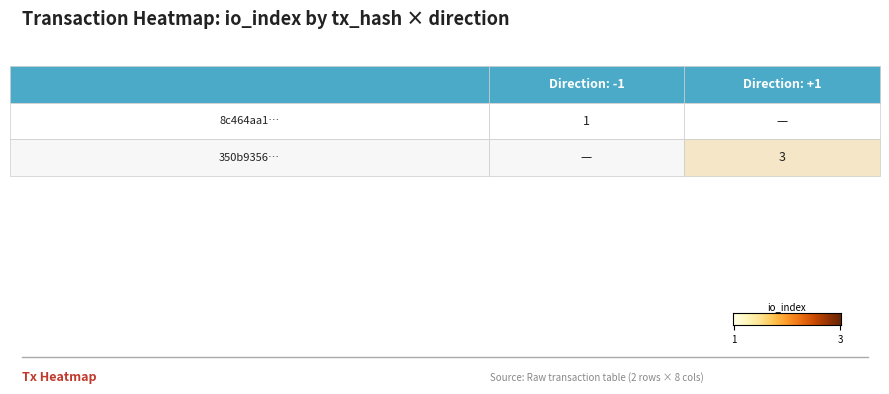

The value of 350b9356… at 1 is 3. True or false?

True